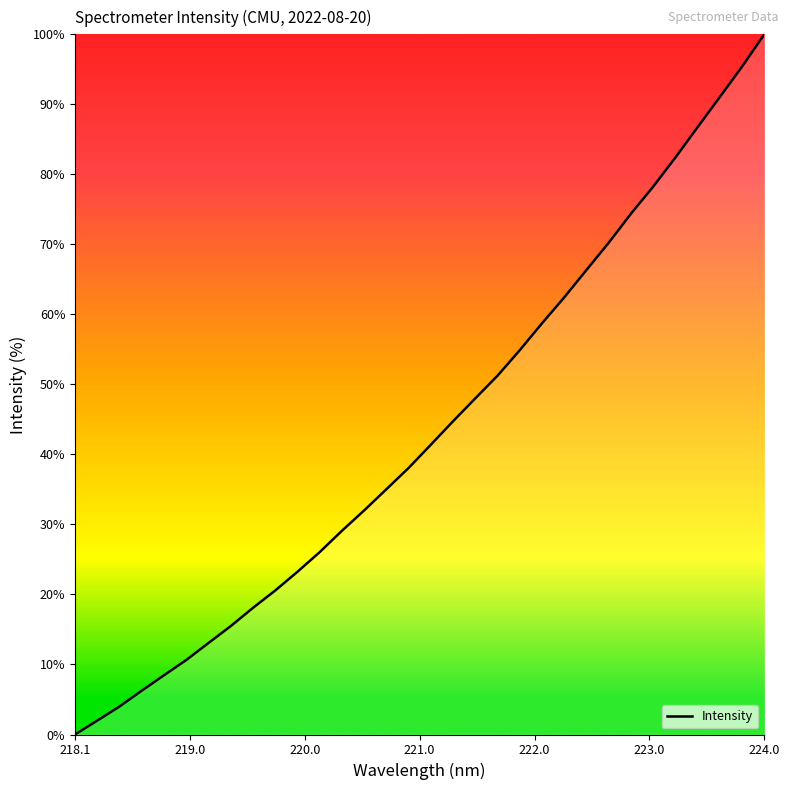

True or false: there are more than 1 points higher than both neighbors.

False